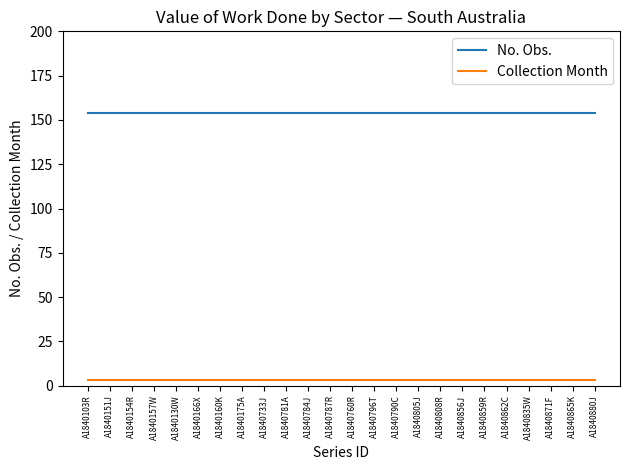

How many categories are shown in the chart?

24